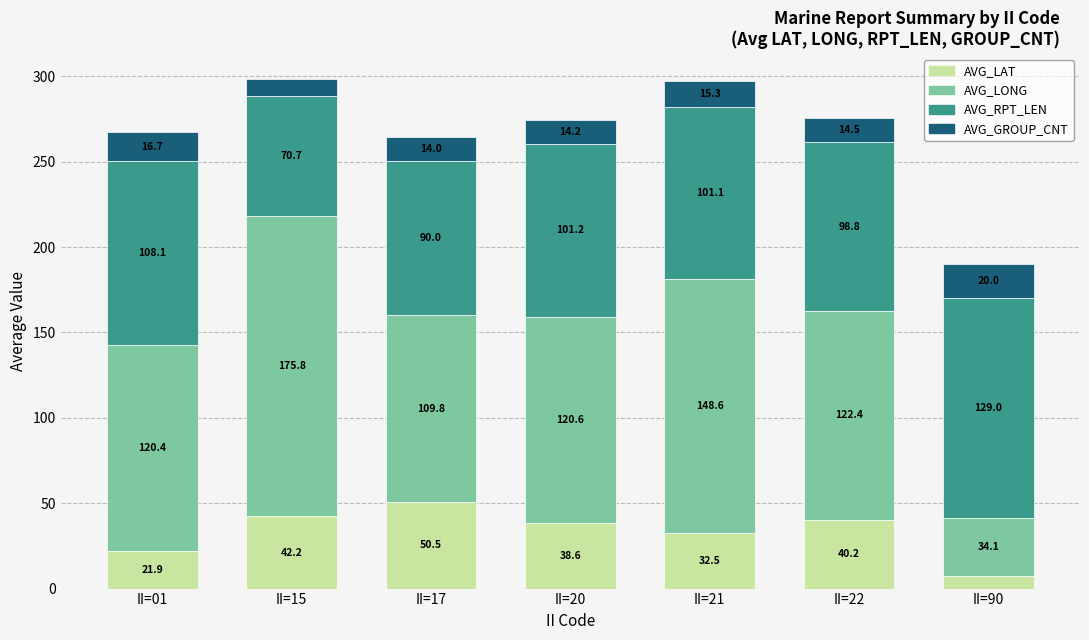

List the labels in order of AVG_LAT value, smallest first.

II=90, II=01, II=21, II=20, II=22, II=15, II=17